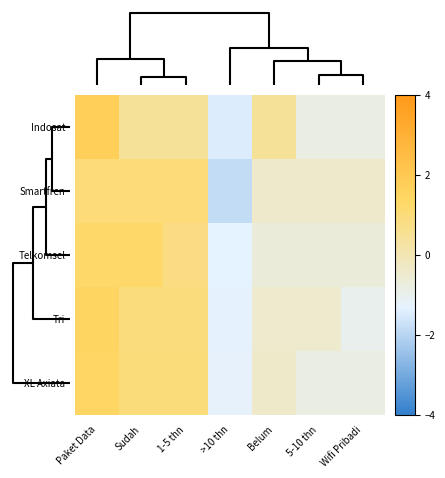

How many categories are shown in the chart?

7